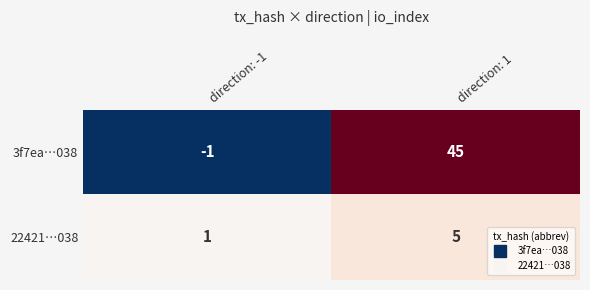

At which category is the sum across all series the highest?

direction: 1